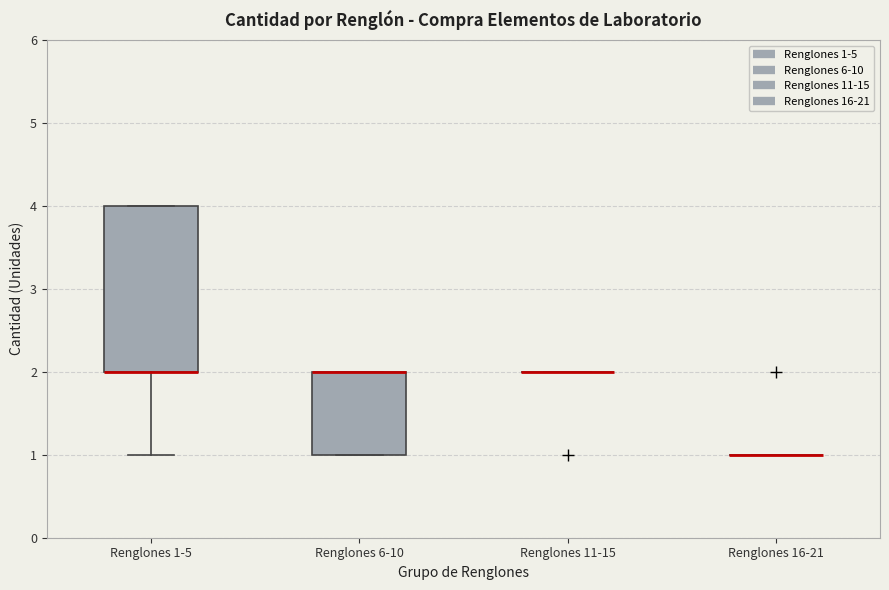

Reading left to right, read every box against the y-axis: the position of its median line, the range the box covers, and the ends of its whiskers. The values are not printed on the chart, so give them approximately, as read against the axis.

Renglones 1-5: median 2 (drawn on the box's lower edge), box 2 to 4, whiskers 1 to 4
Renglones 6-10: median 2 (drawn on the box's upper edge), box 1 to 2, whiskers 1 to 2
Renglones 11-15: box collapsed to a line at 2, whiskers 2 to 2
Renglones 16-21: box collapsed to a line at 1, whiskers 1 to 1